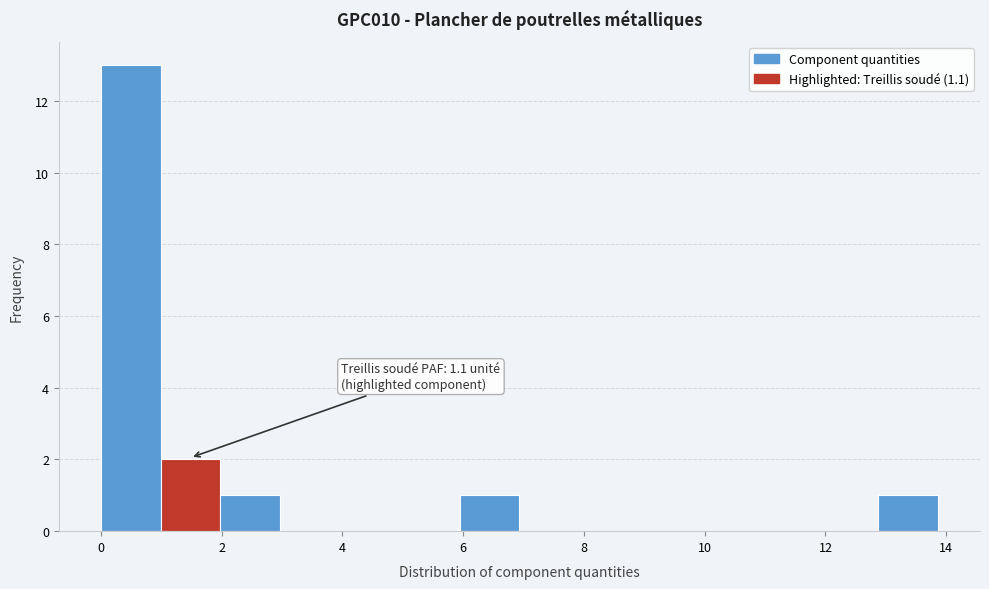

Which range on the x-axis has the tallest bar?

0.0 to 1.0